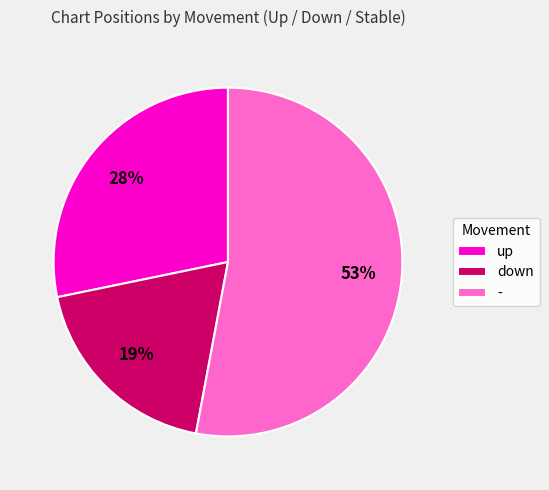

Which has a higher value, - or up?

-